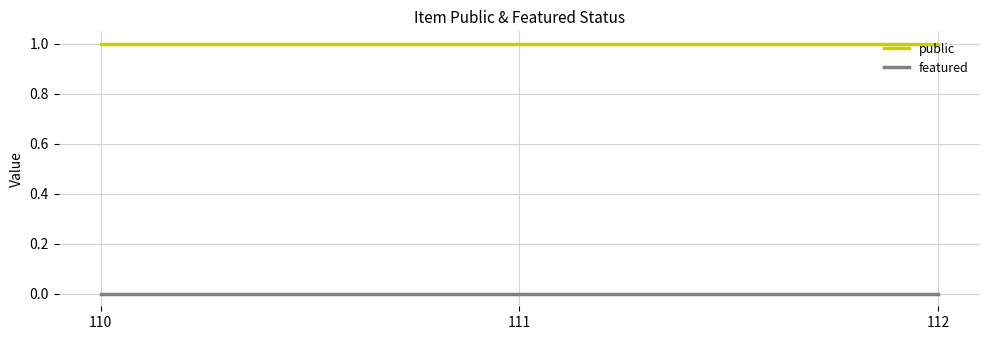

True or false: featured has a value of 0 at 112.

True